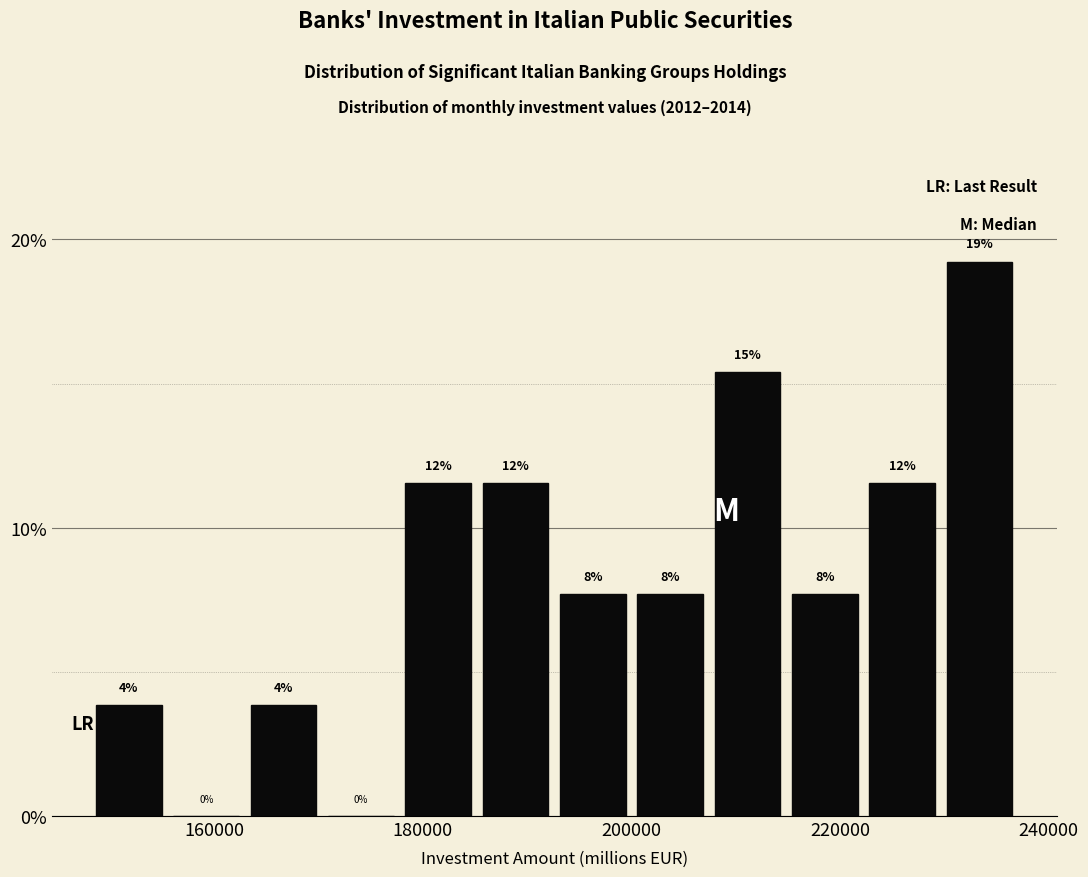

Read against the x-axis, roughly where is the centre of the tallest bar?

234000